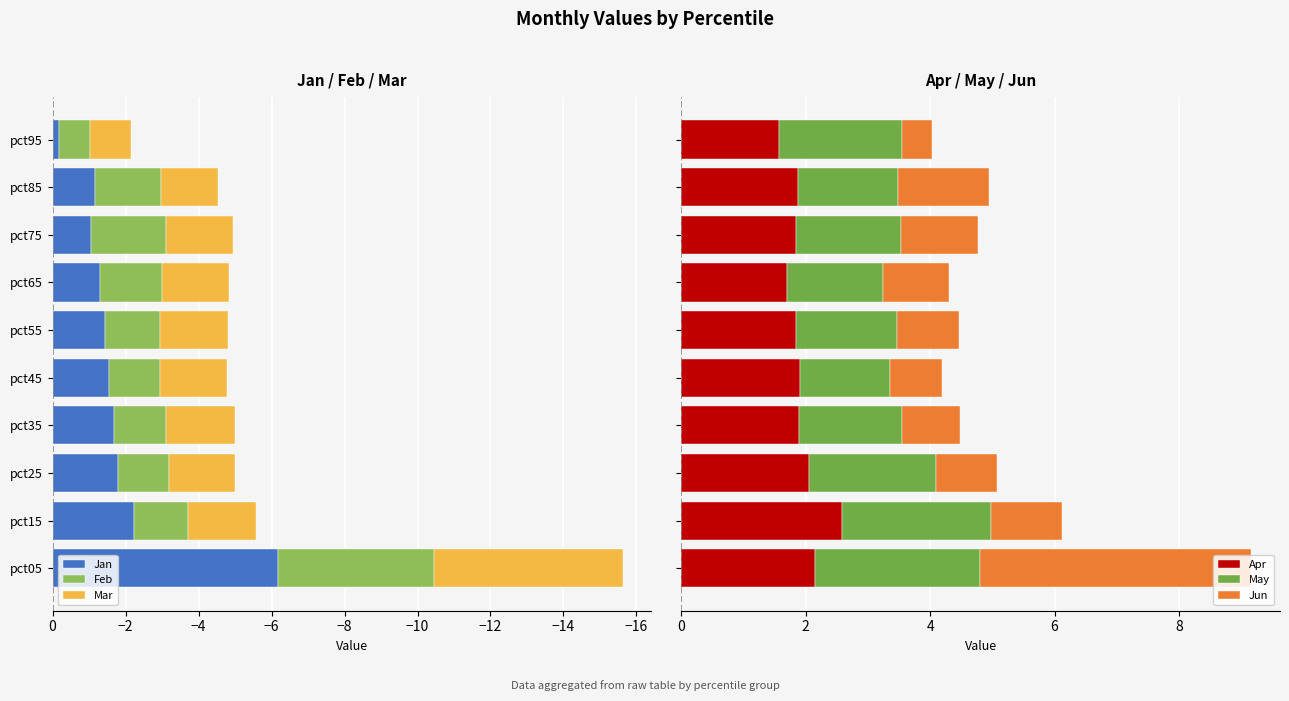

List the series in order of their peak value, highest first.

Jun, May, Apr, Jan, Feb, Mar